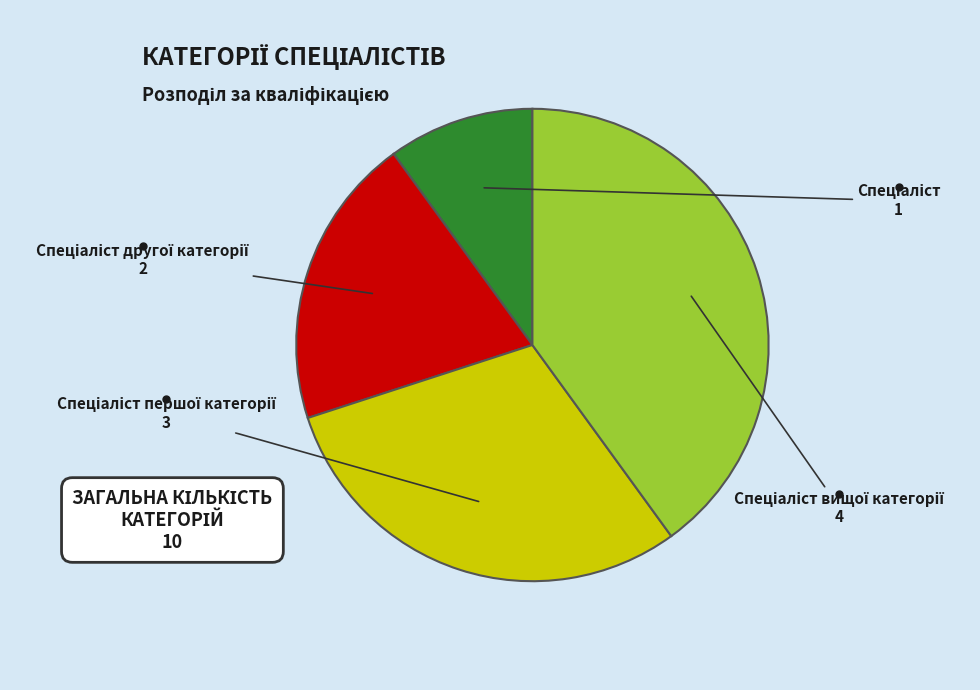

Is there any slice that represents more than half of the pie?

No